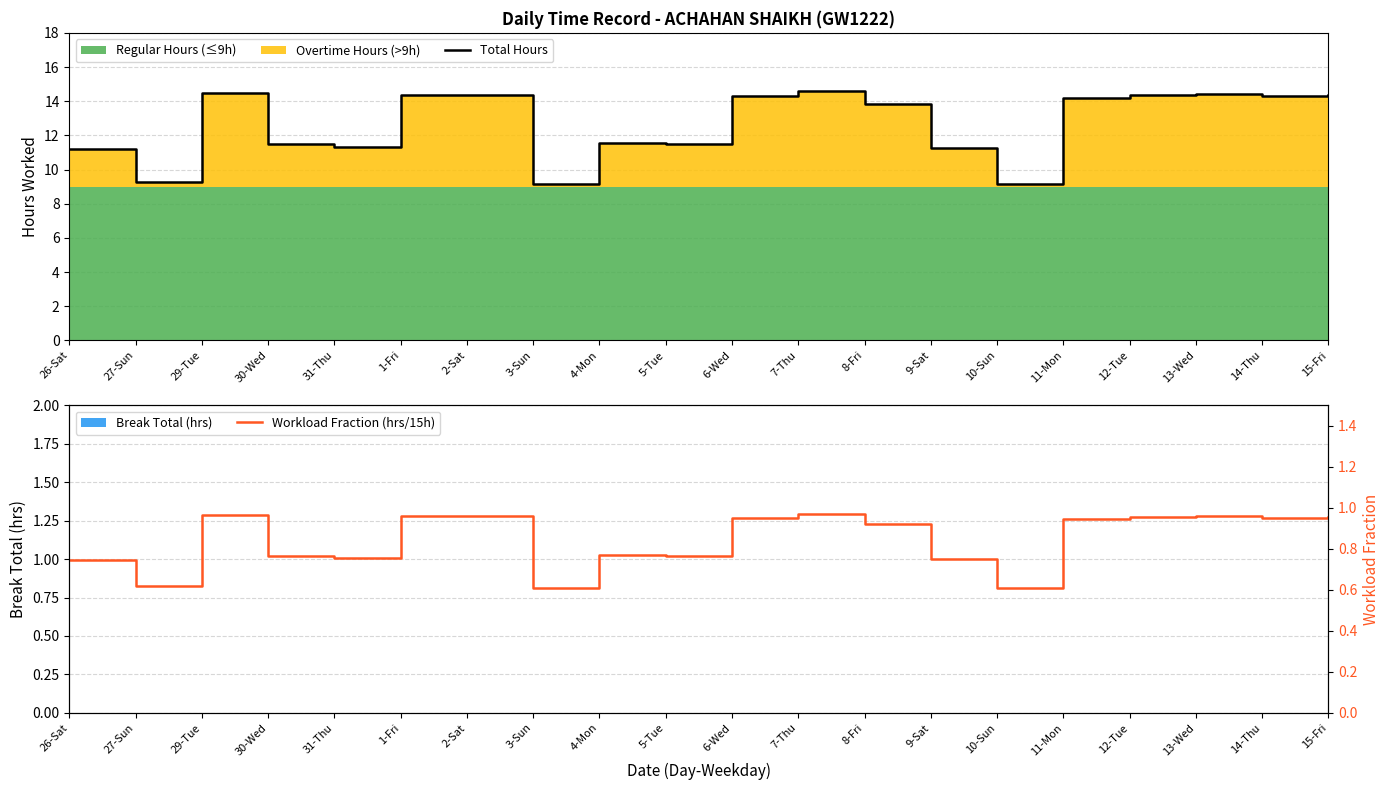

Reading left to right, transcribe all the data shown in this chart.

Total Hours: 11.2	9.2	14.5	11.5	11.3	14.4	14.4	9.2	11.5	11.5	14.3	14.6	13.8	11.3	9.2	14.2	14.3	14.4	14.3	14.3
Workload Fraction (hrs/15h): 0.7	0.6	1.0	0.8	0.8	1.0	1.0	0.6	0.8	0.8	1.0	1.0	0.9	0.8	0.6	0.9	1.0	1.0	1.0	1.0